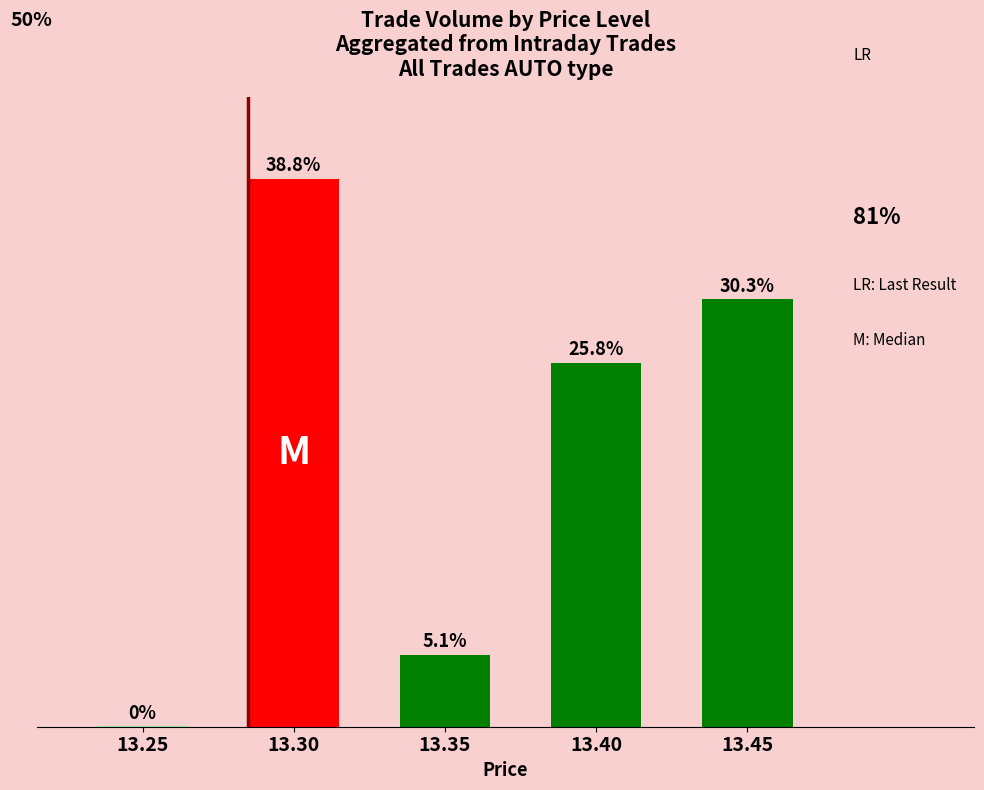

List the labels in order of value, largest first.

13.30, 13.45, 13.40, 13.35, 13.25